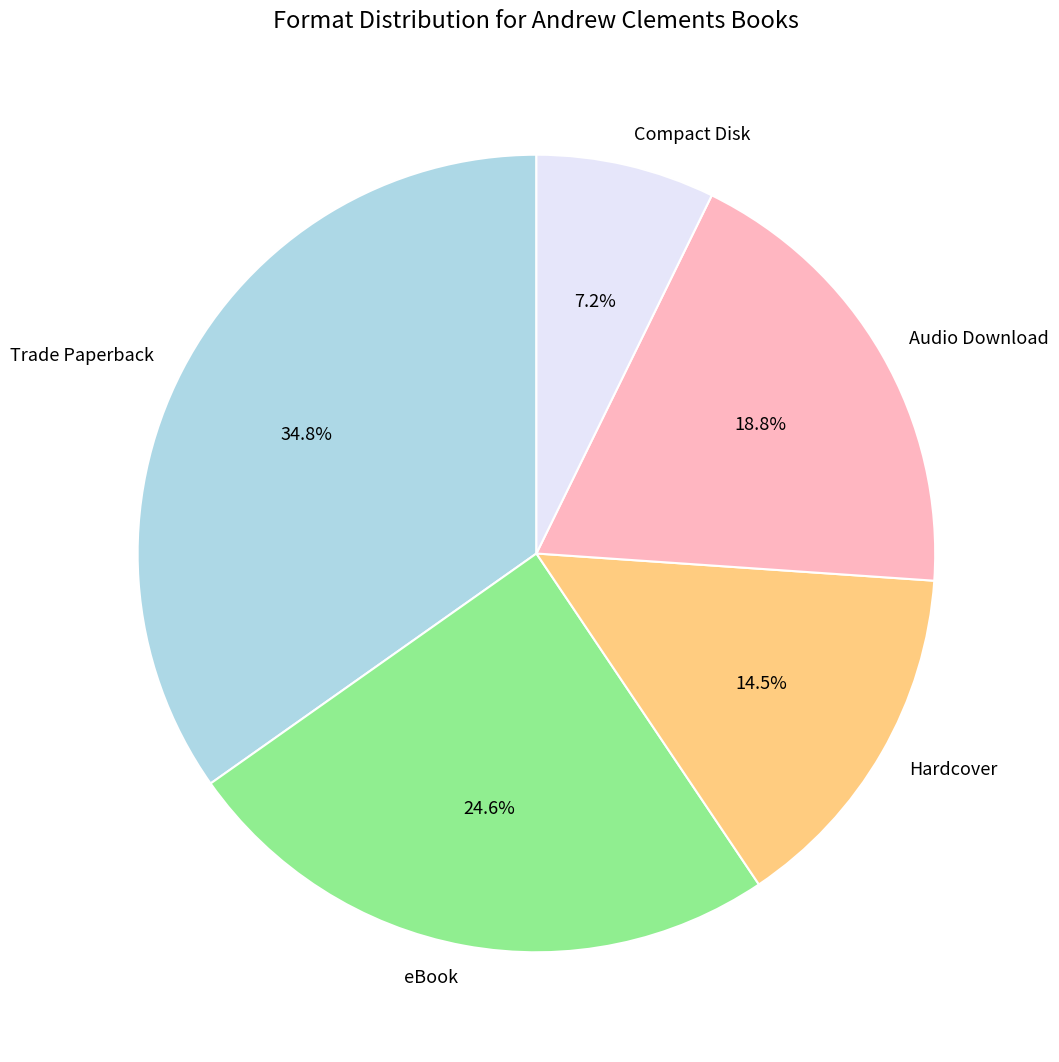

Is it true that Trade Paperback is 35% of the pie?

True